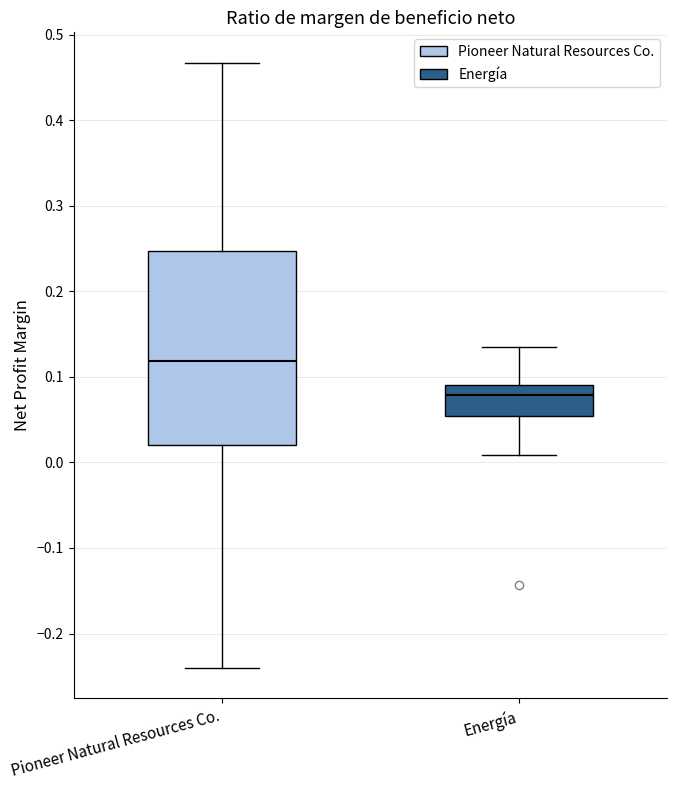

Reading left to right, read every box against the y-axis: the position of its median line, the range the box covers, and the ends of its whiskers. The values are not printed on the chart, so give them approximately, as read against the axis.

Pioneer Natural Resources Co.: median 0.12, box 0.02 to 0.25, whiskers -0.24 to 0.47
Energía: median 0.08, box 0.05 to 0.09, whiskers 0.01 to 0.13